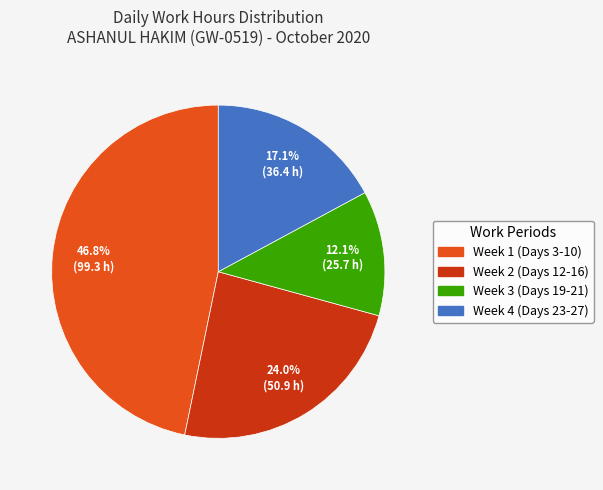

Count the number of slices in the pie.

4